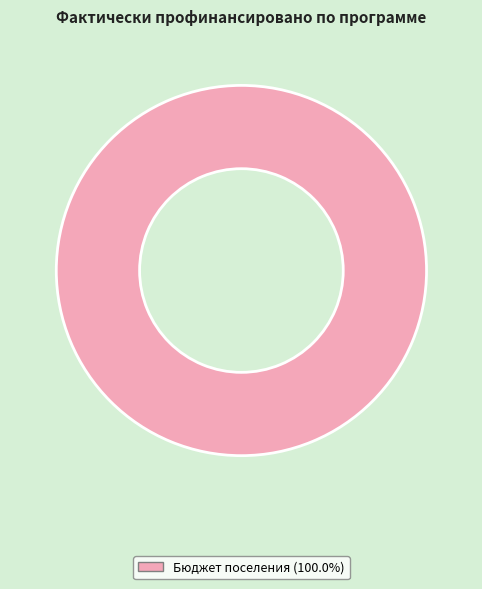

Does any single category account for the majority?

Yes